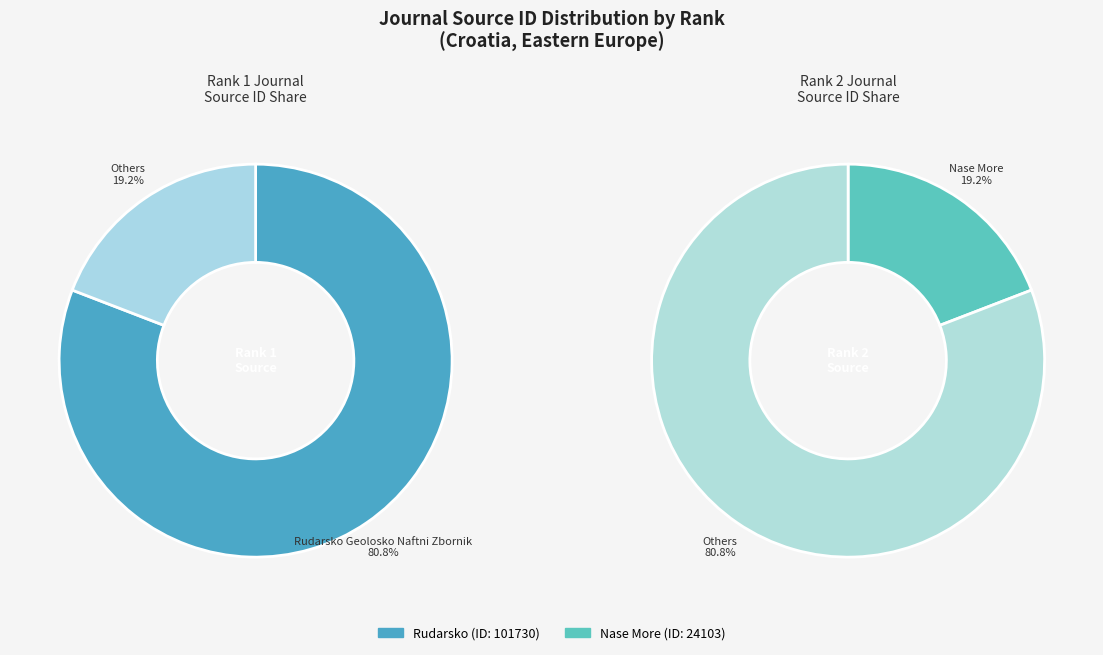

To the nearest percent, what portion does Nase More represent?

19%